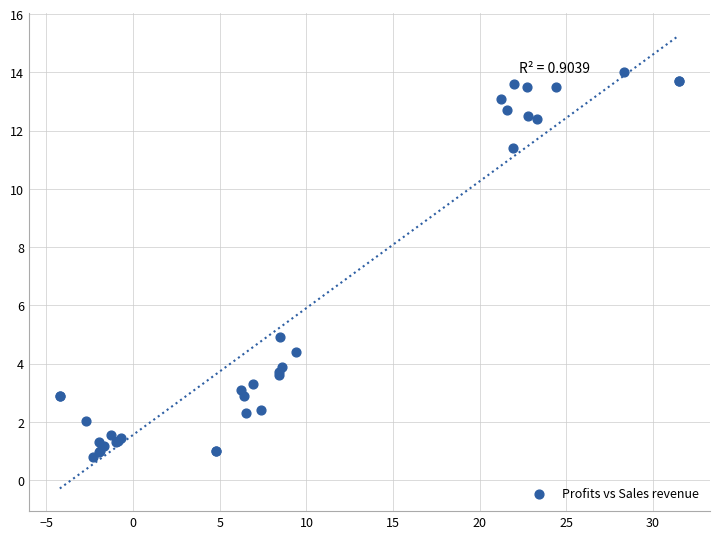

What Y value in the scatter plot is closest to 7?

4.9